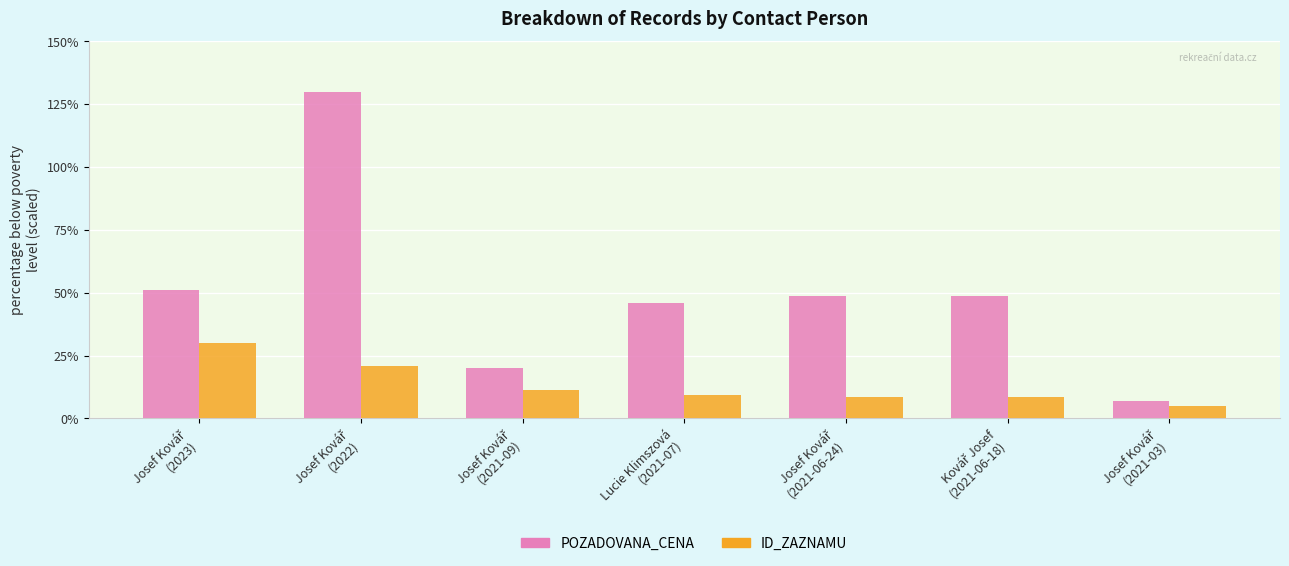

What is the smallest value displayed?

5.0